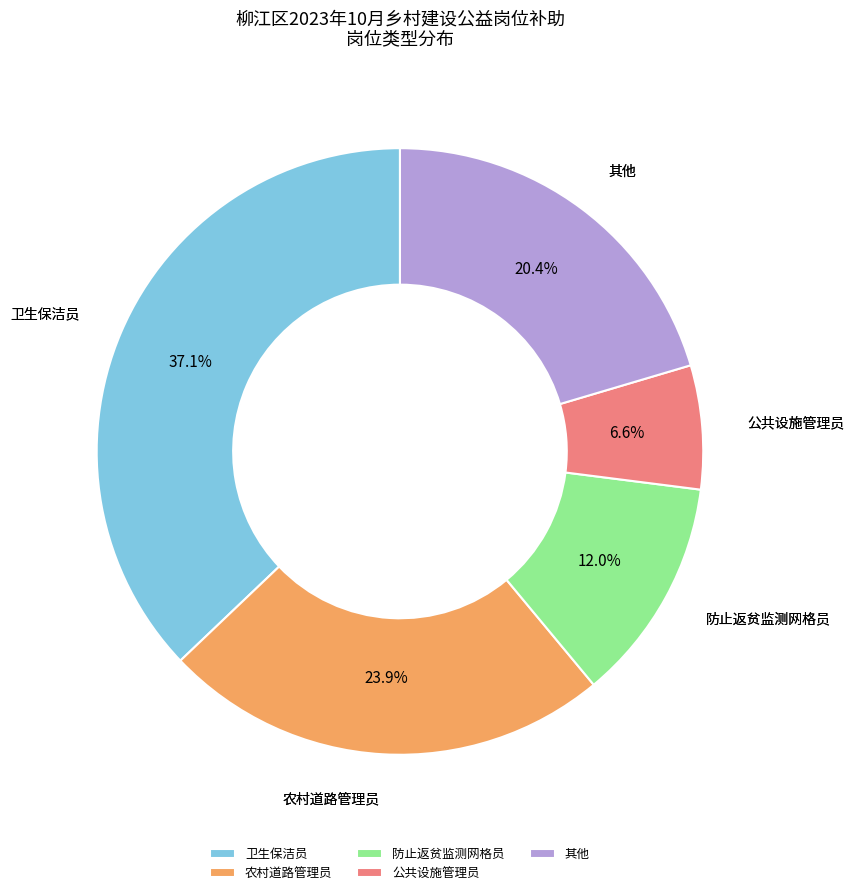

Is there a majority slice in this chart?

No